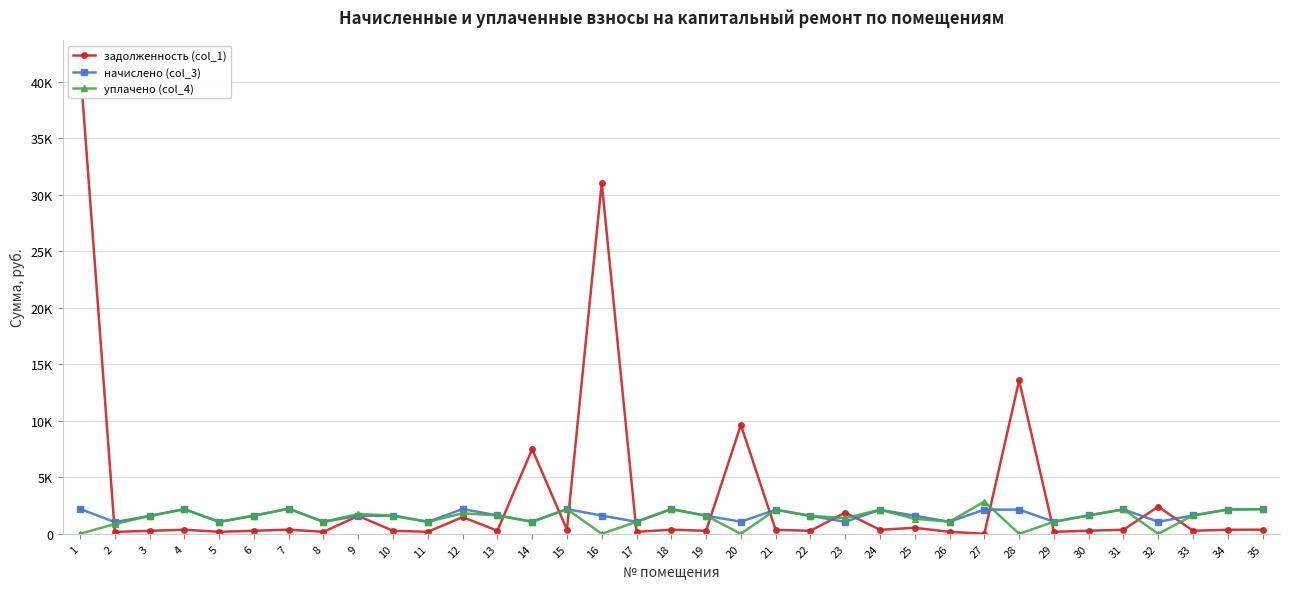

Where is the first local minimum for уплачено (col_4)?

5